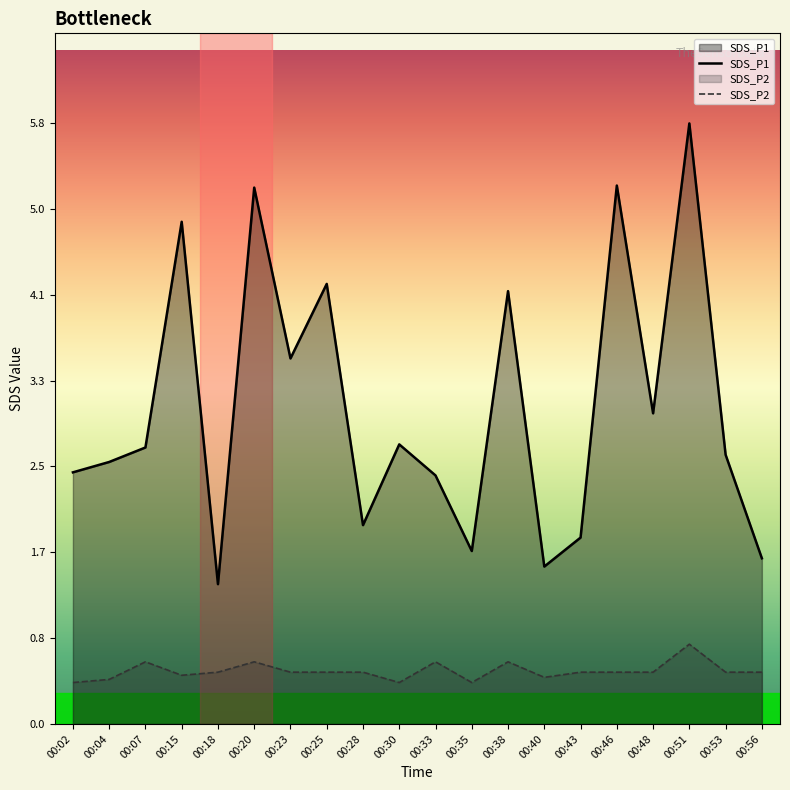

Which category has the highest value in the SDS_P1 series?

00:51